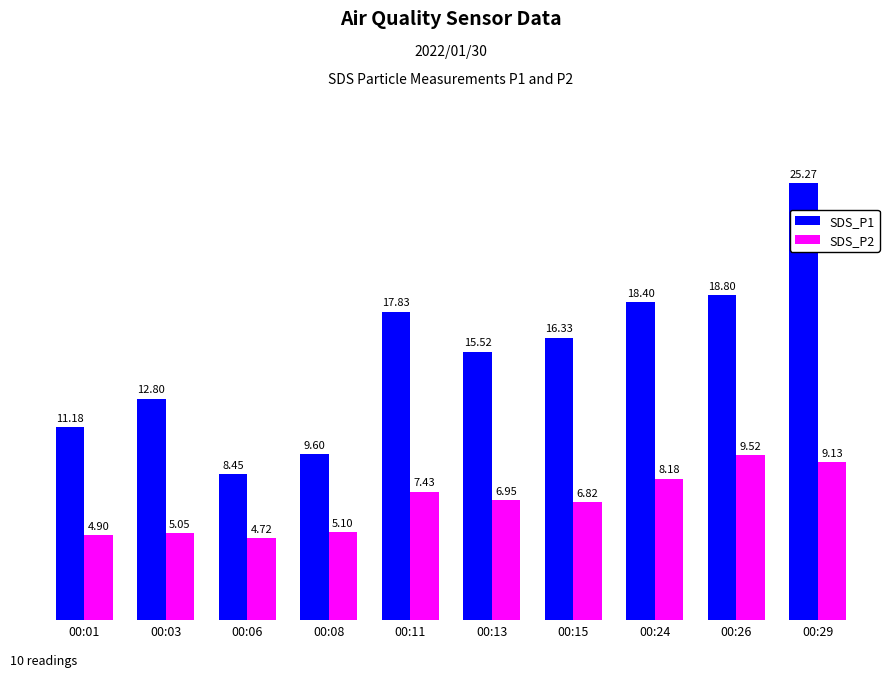

List the series in order of their peak value, highest first.

SDS_P1, SDS_P2